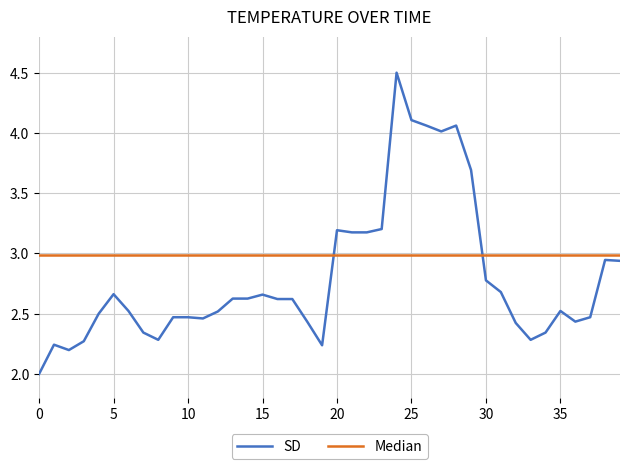

List the series in order of their peak value, lowest first.

Median, SD